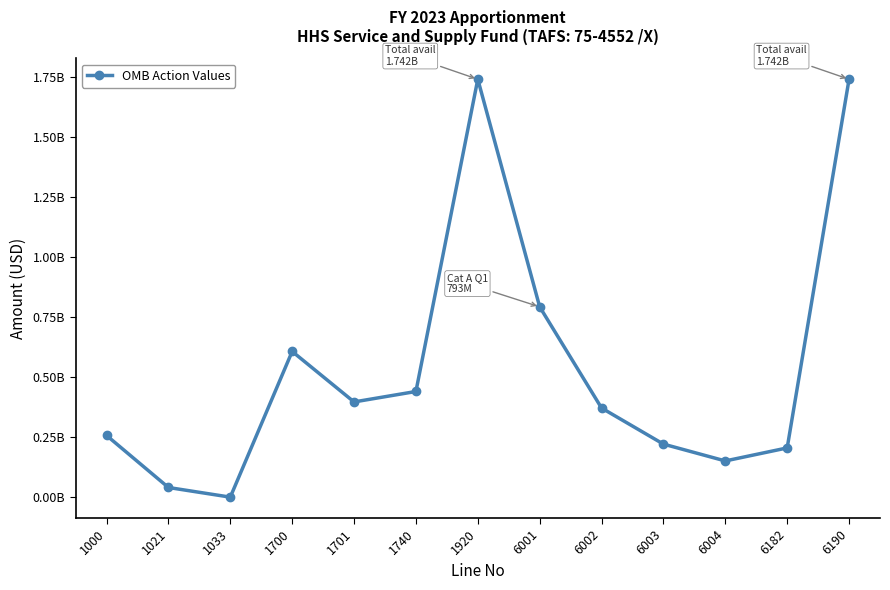

Does the chart have visible grid lines?

No